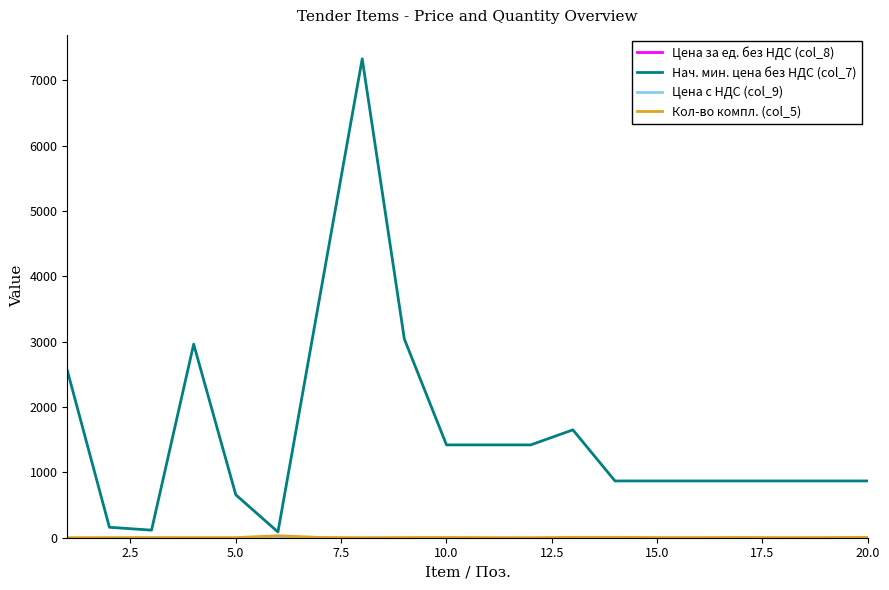

Does the chart display data point markers on the line(s)?

No